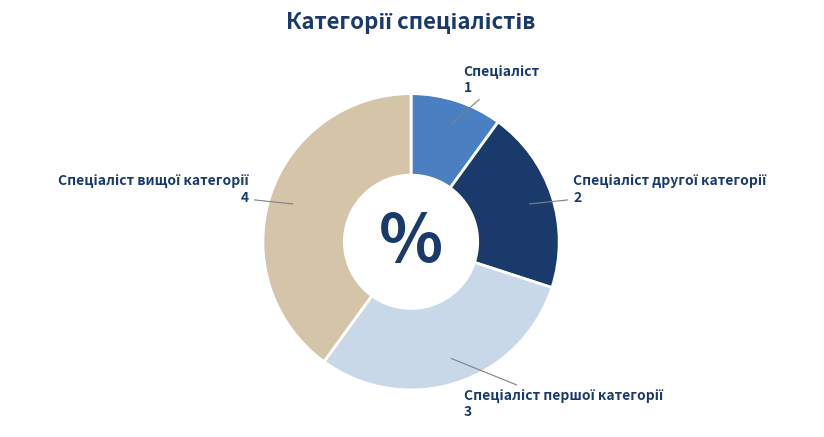

Is there any slice that represents more than half of the pie?

No